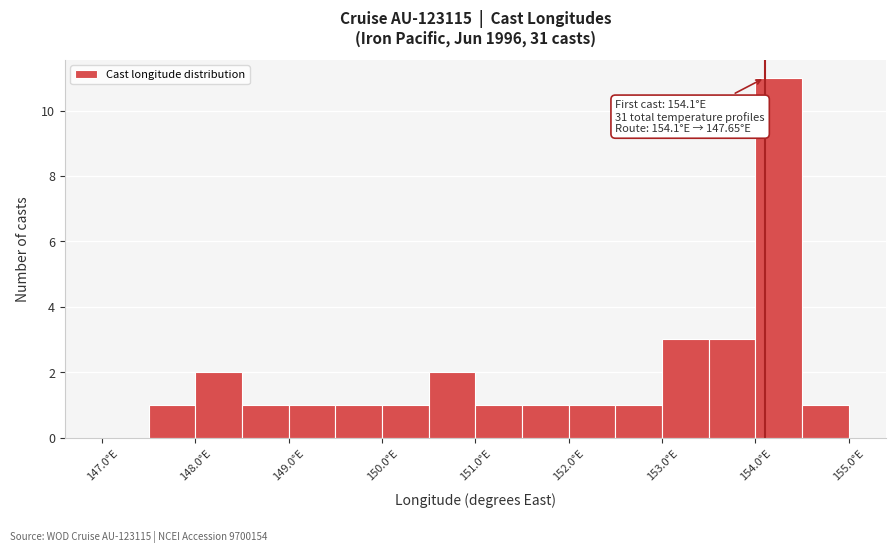

Which range on the x-axis has the tallest bar?

154.0 to 154.5